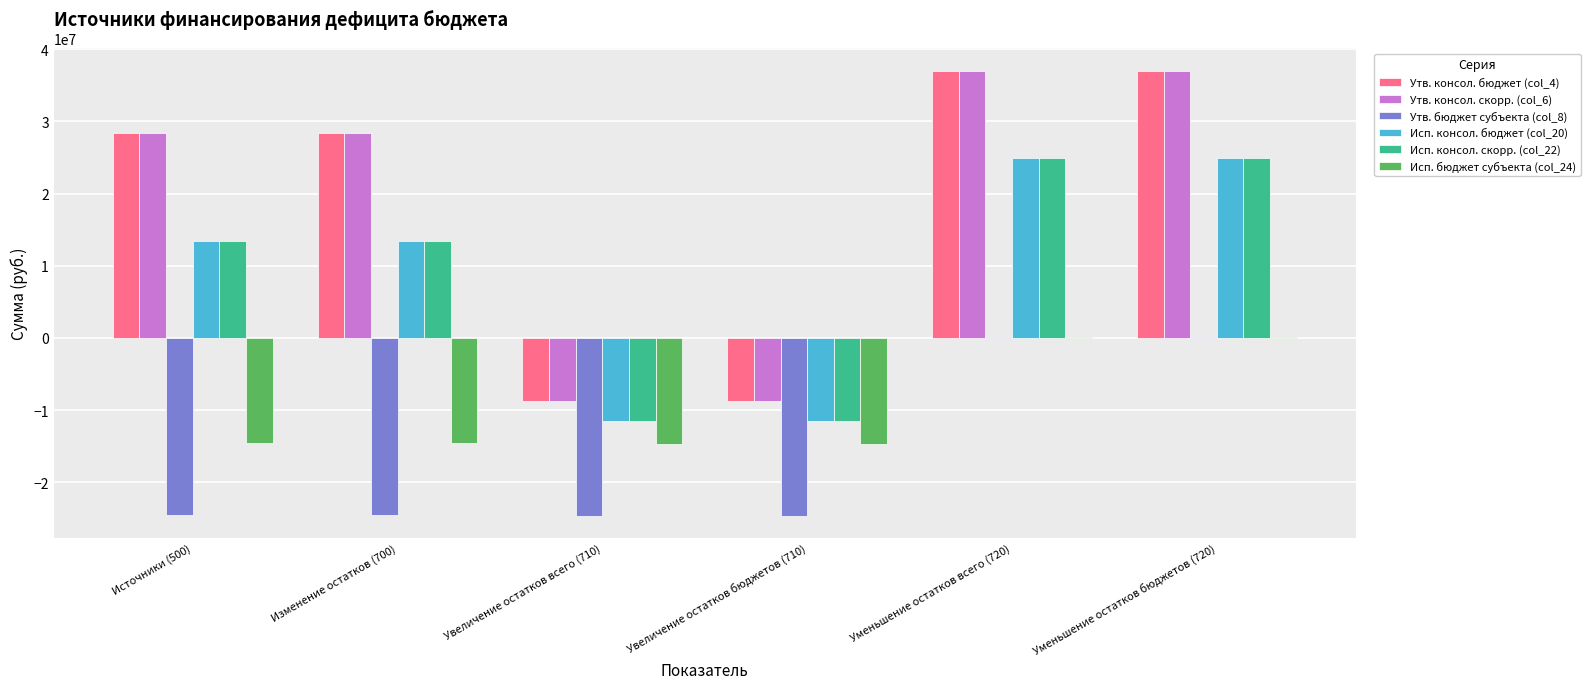

What is the greatest value displayed?

37028100.0